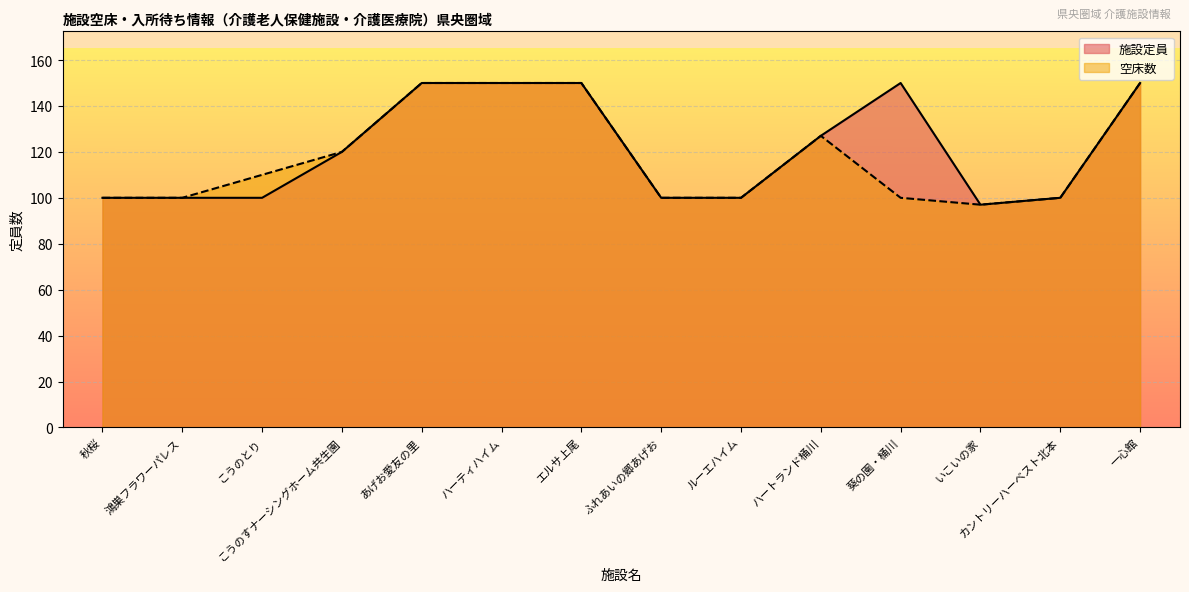

How many lines are shown in the chart?

2